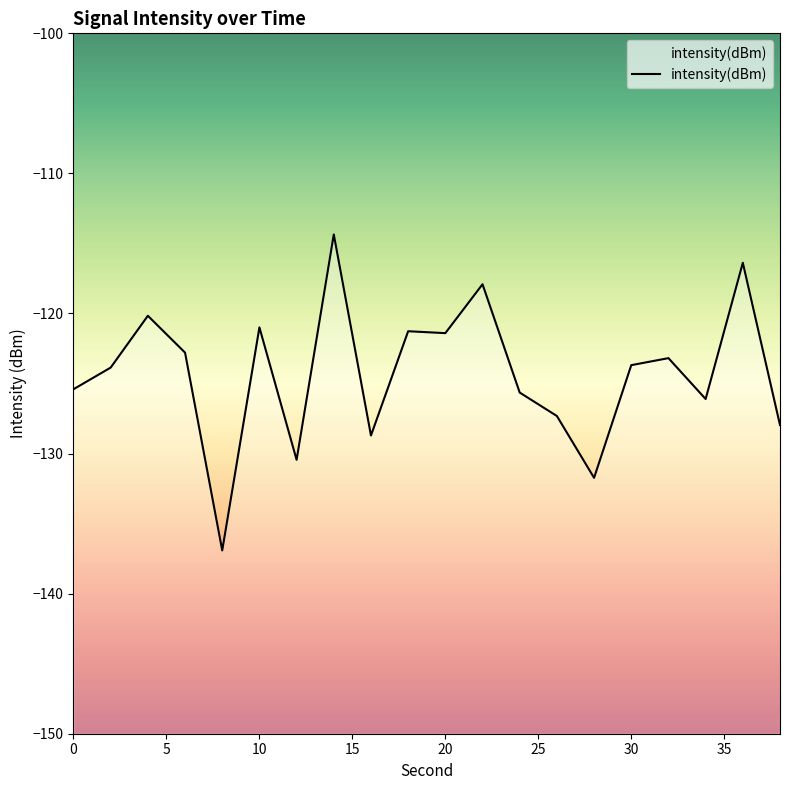

What is the change in value from 24 to 28?

-6.1